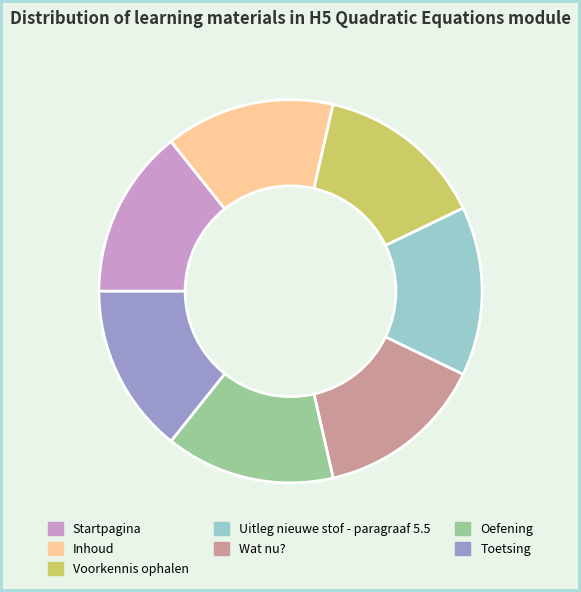

How many slices are in this pie chart?

7